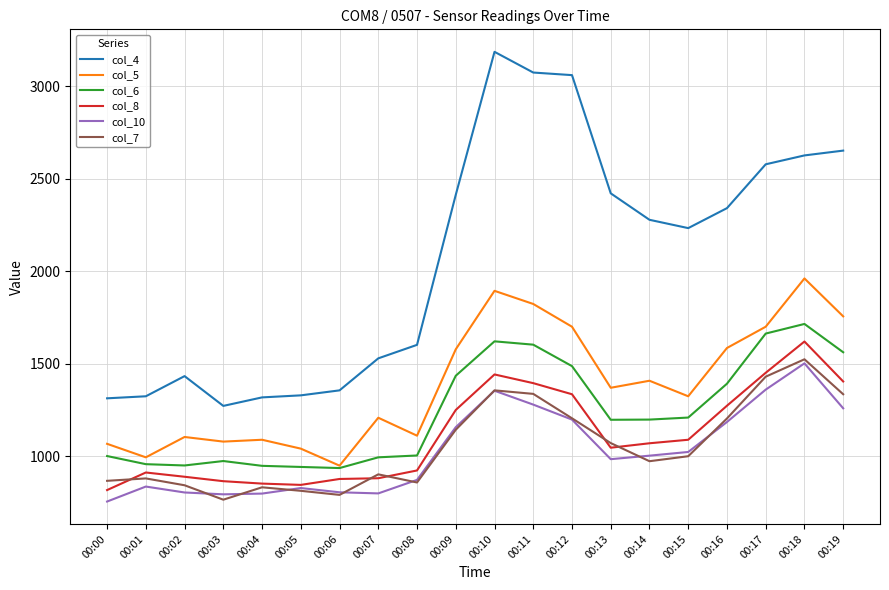

Which series has the largest total across all categories?

col_4